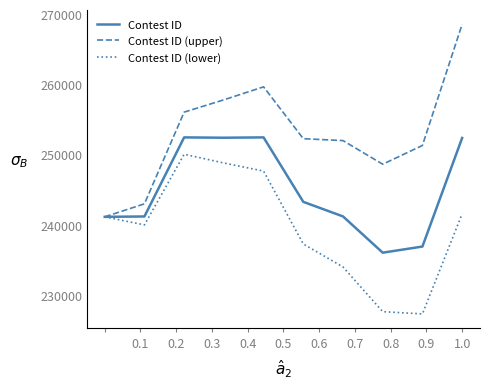

Does the chart display data point markers on the line(s)?

No